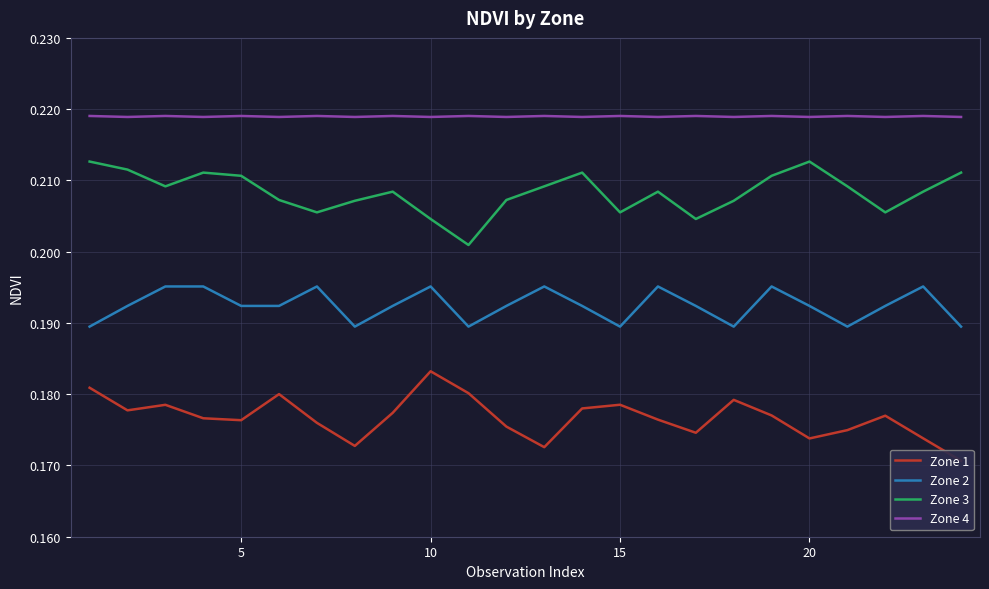

True or false: Zone 2 and Zone 1 intersect in this chart.

False